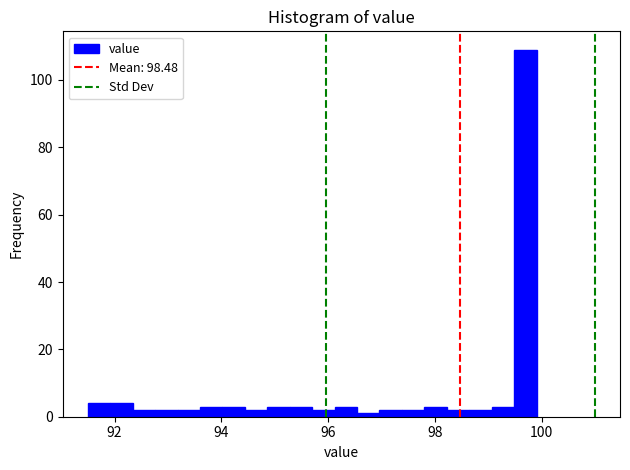

Around what value on the x-axis is the tallest bar? Give the approximate position of its centre, as read against the axis.

99.6